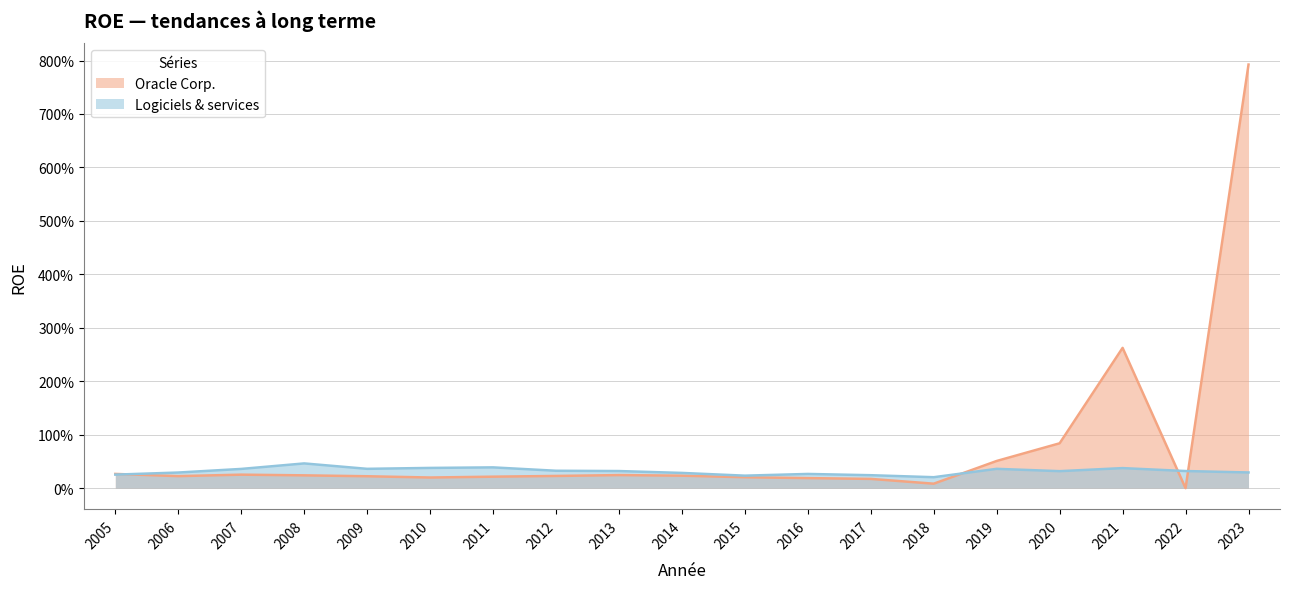

At how many categories does at least one series exceed 2?

2